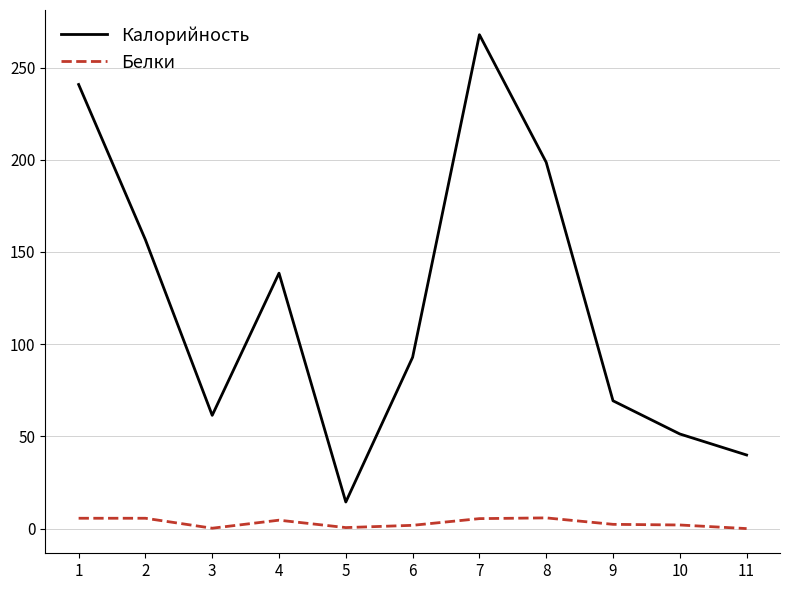

Is it true that Калорийность equals 57.7 at 2?

False